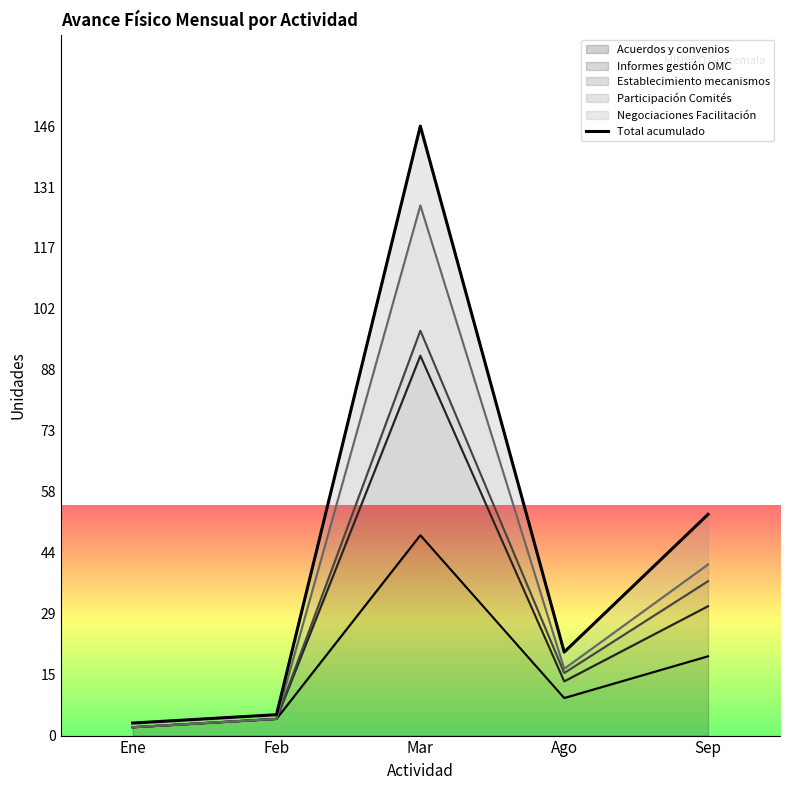

What is the maximum value shown in the chart?

146